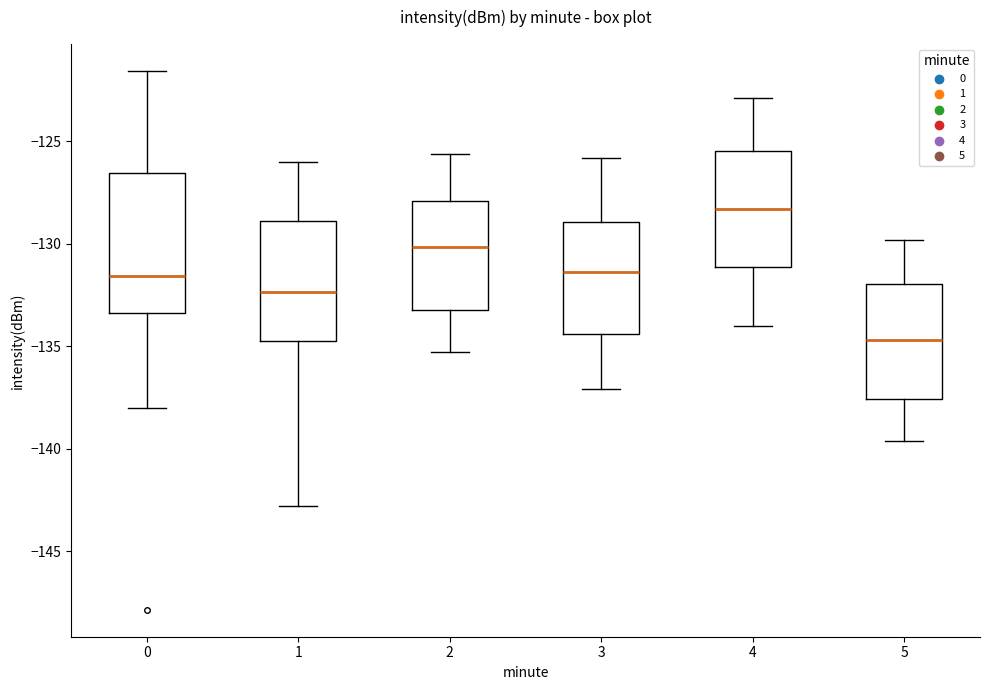

Which box is the tallest, from its lower edge to its upper edge?

0